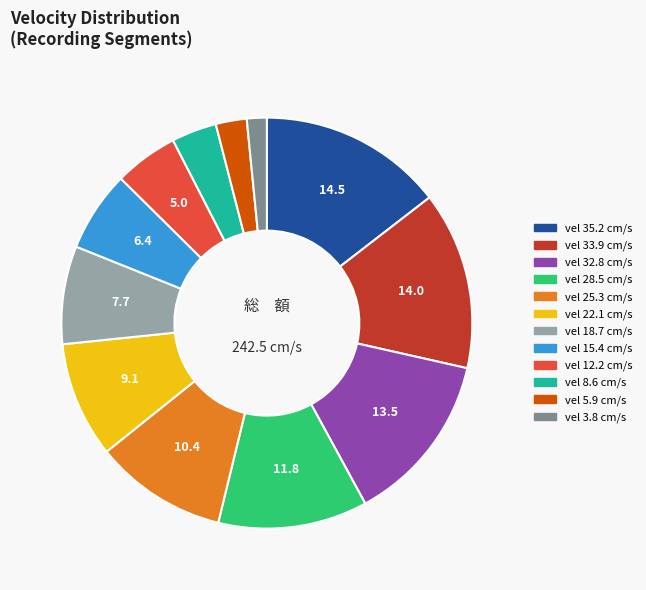

Is there a majority slice in this chart?

No